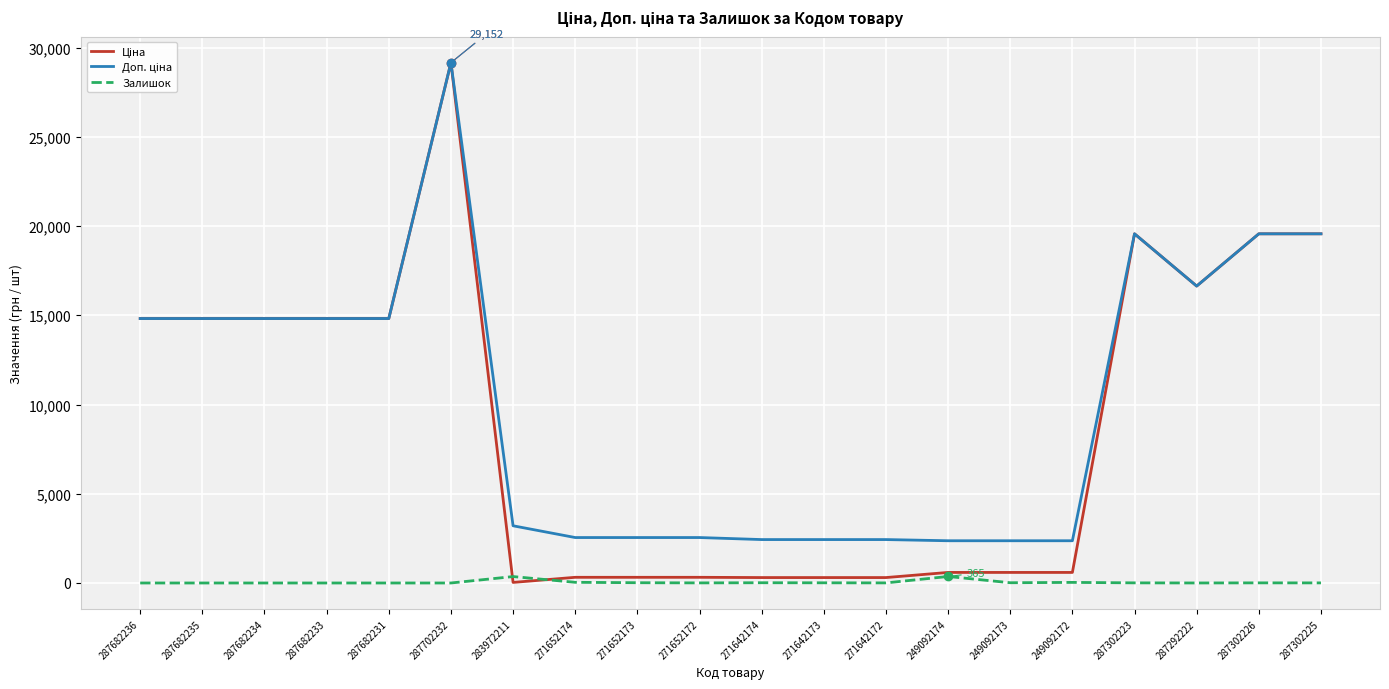

What is the spread (max minus min) of values at 287682233?

14817.6